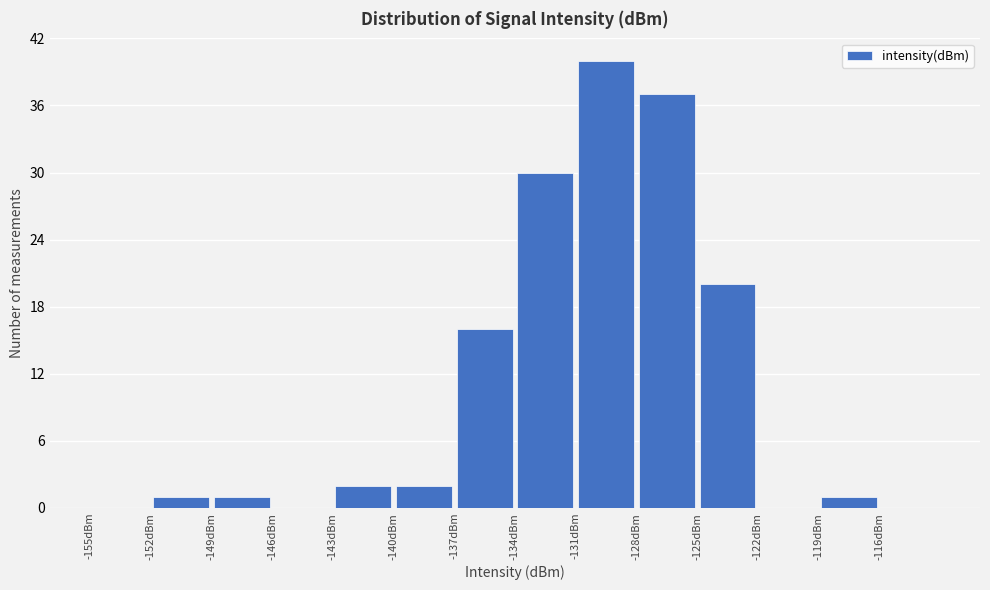

Over which range of the x-axis is the bar tallest?

-131 to -128